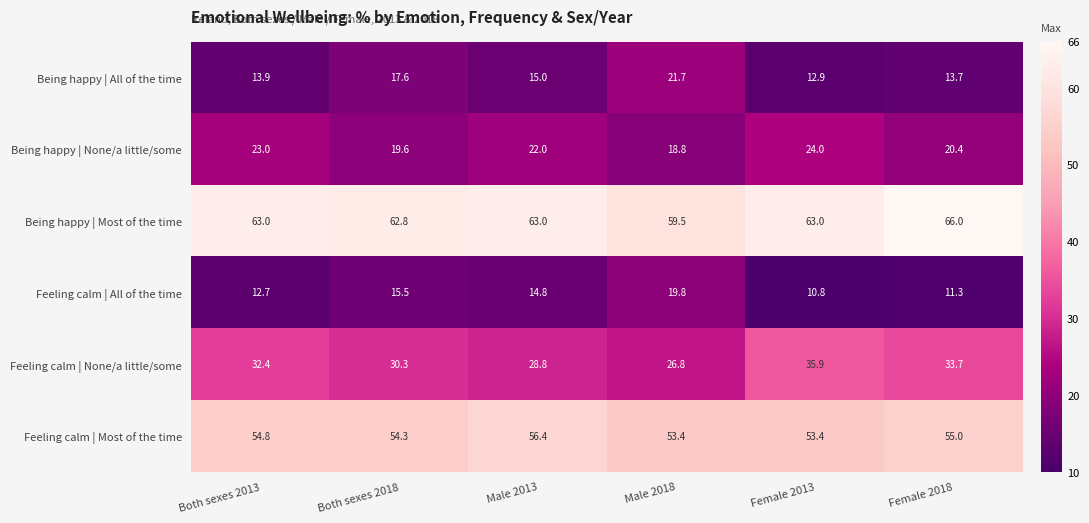

Which series has the largest total across all categories?

Being happy | Most of the time